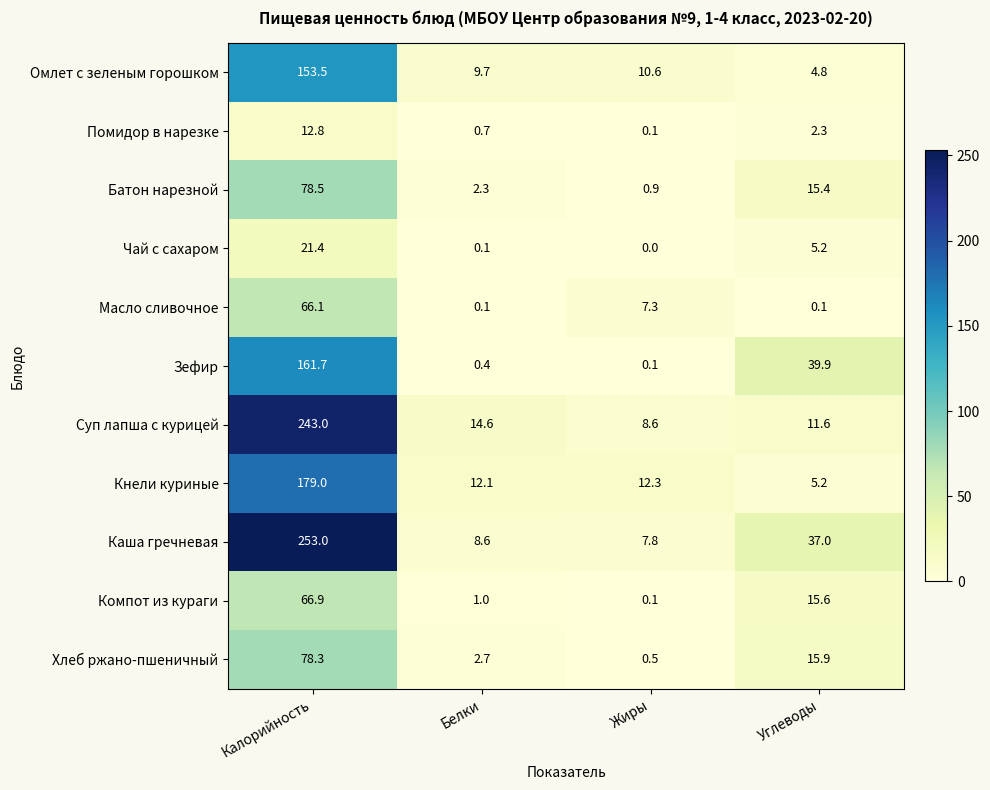

How many distinct data groups are displayed?

11